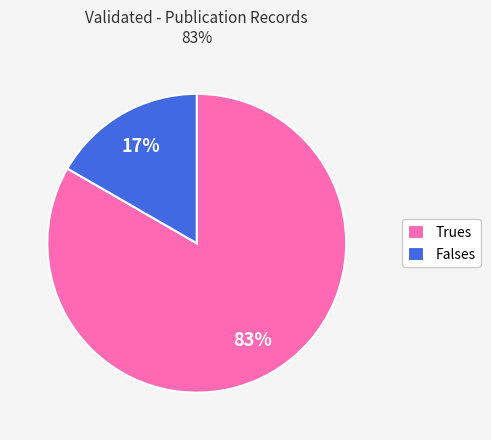

Count the number of slices in the pie.

2